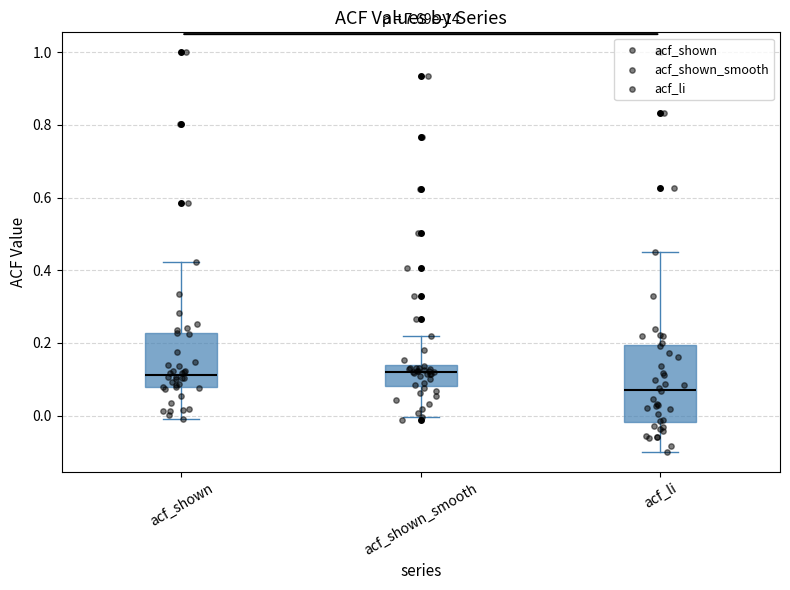

Reading left to right, transcribe this box plot: for each box, give where its median line is, the range the box spans, and where its two whiskers end, as read against the y-axis. The values are not printed on the chart, so give them approximately, as read against the axis.

acf_shown: median 0.12, box 0.08 to 0.22, whiskers 0.00 to 0.42
acf_shown_smooth: median 0.12, box 0.08 to 0.14, whiskers 0.00 to 0.22
acf_li: median 0.08, box -0.02 to 0.20, whiskers -0.10 to 0.46